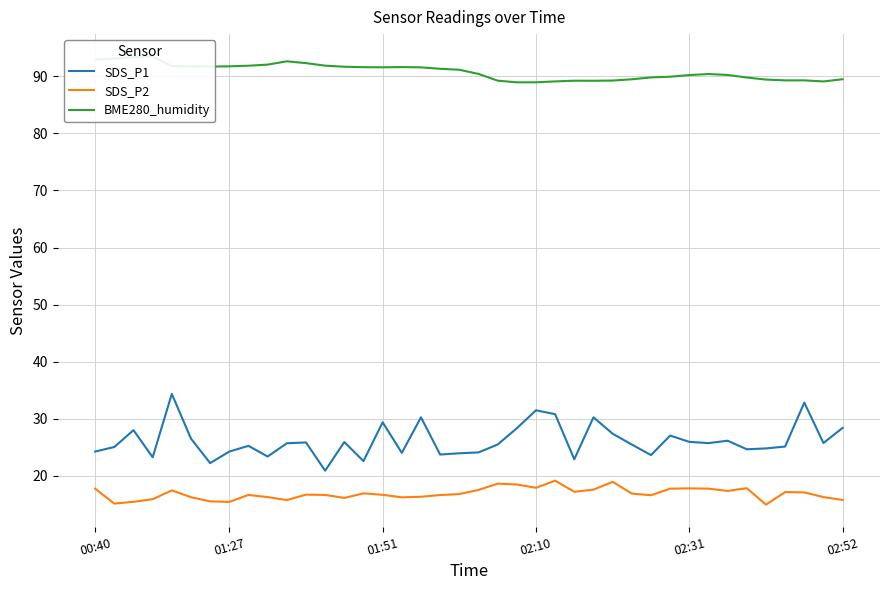

What is the minimum value shown in the chart?

14.9